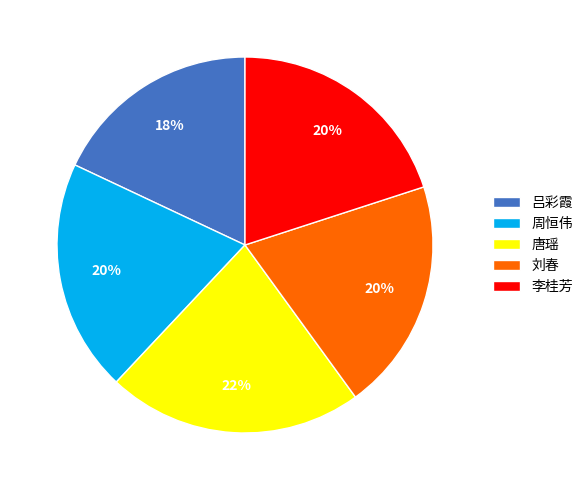

What percentage is the 吕彩霞 slice, to the nearest percent?

18%